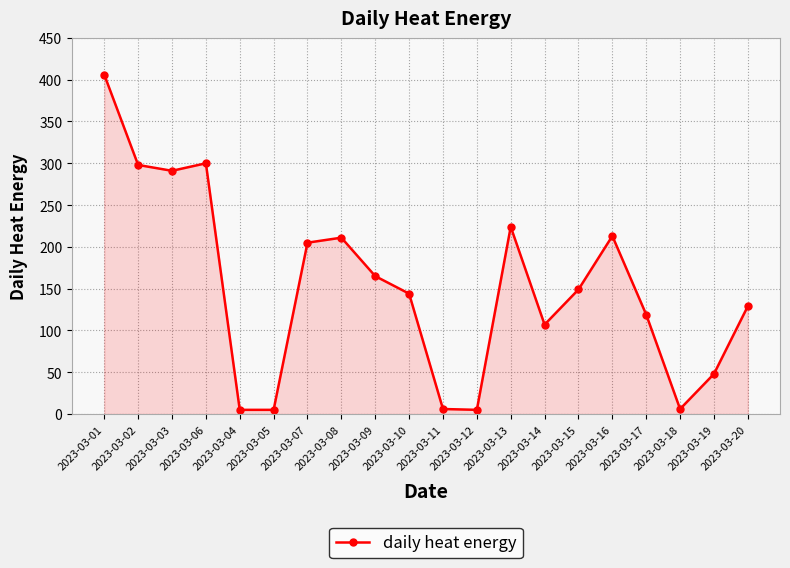

Where is the first local maximum?

2023-03-06